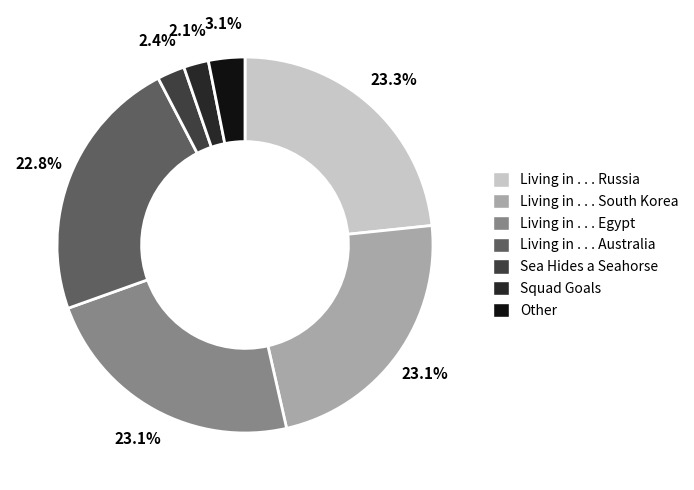

To the nearest percent, what is the difference between the largest and smallest slice percentages?

21%